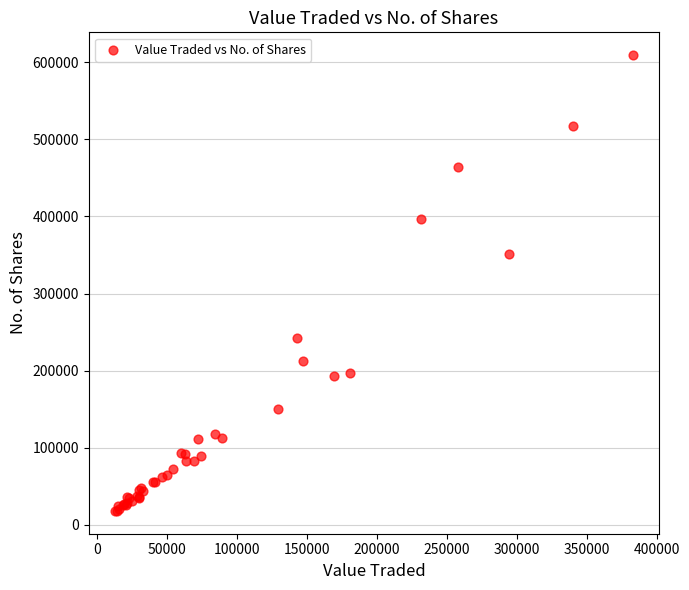

What Y value in the scatter plot is closest to 313625?

351758